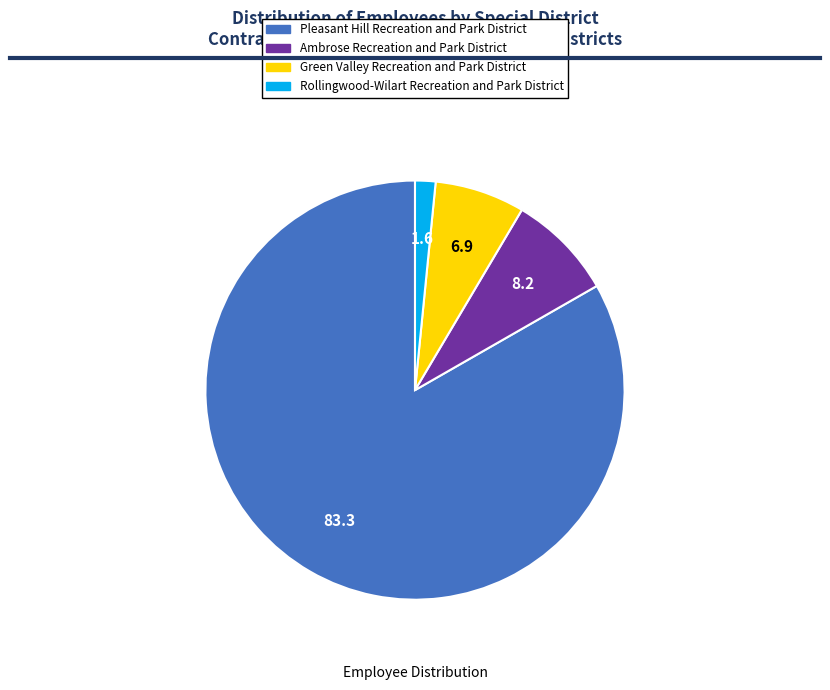

Which slice is the largest?

Pleasant Hill Recreation and Park District